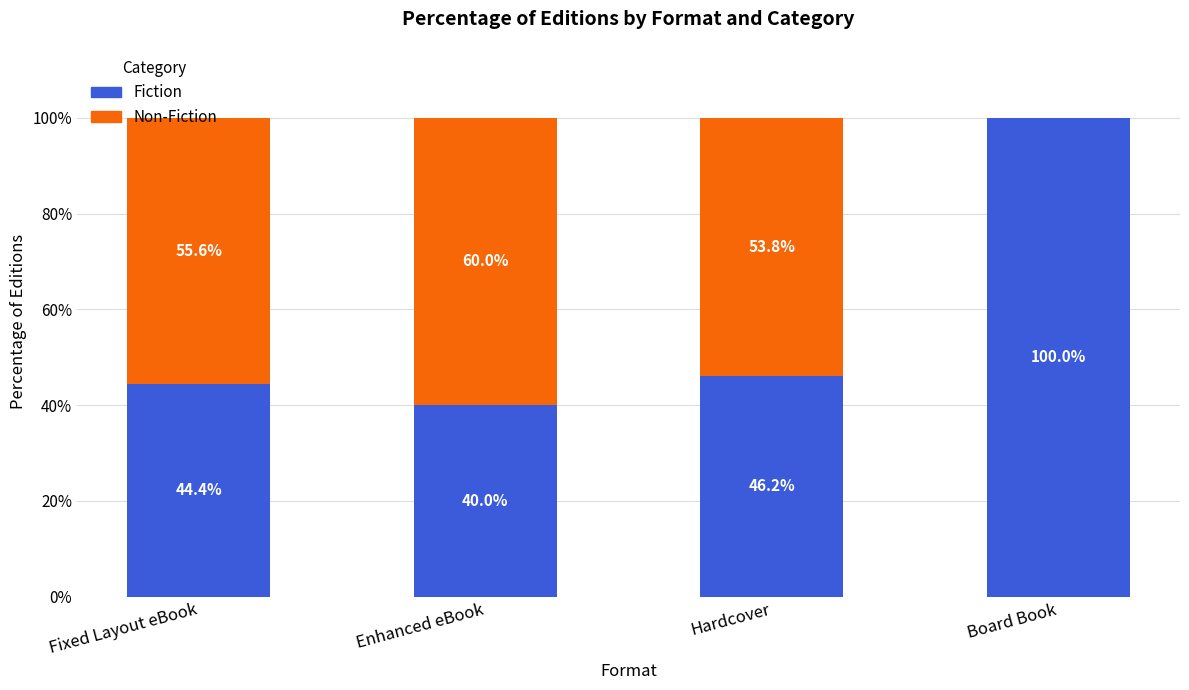

What is the average value of the Fiction series?

57.6